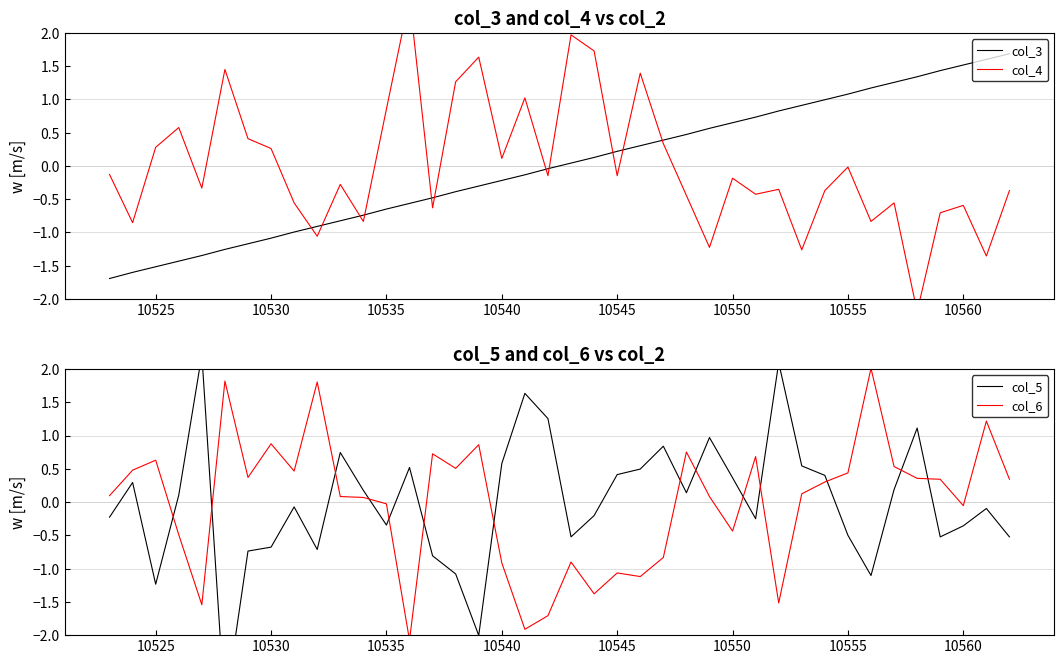

What is the maximum value for col_3?

1.7